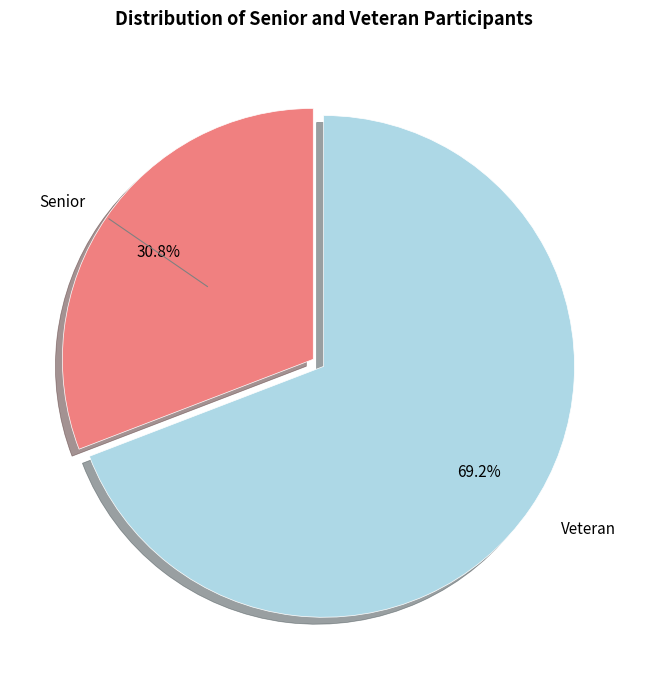

Does any single category account for the majority?

Yes